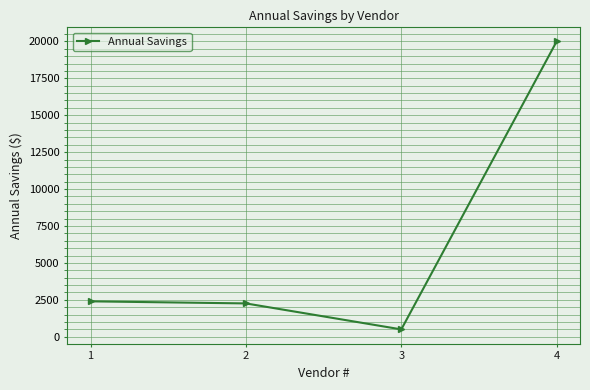

How many lines are shown in the chart?

1